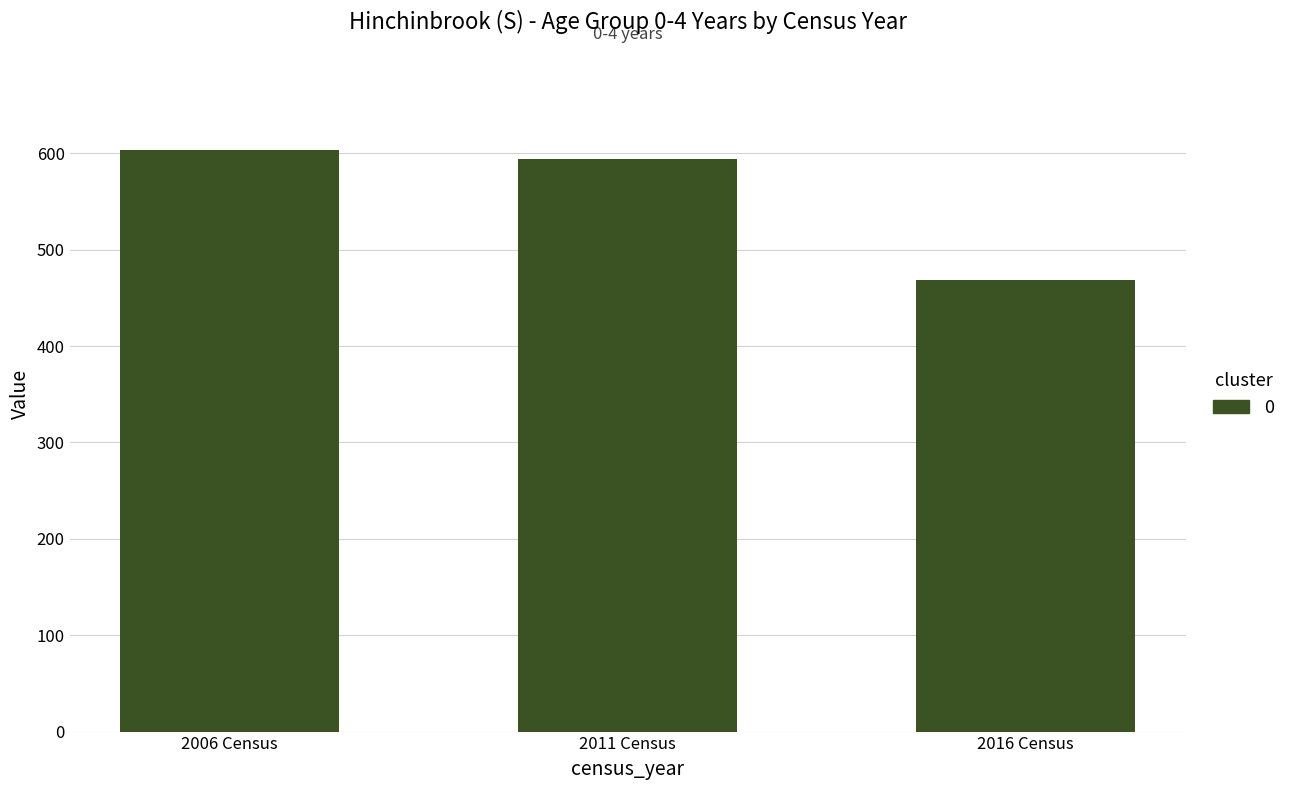

Reading left to right, list all the values displayed in this chart.

2006 Census=603	2011 Census=594	2016 Census=468